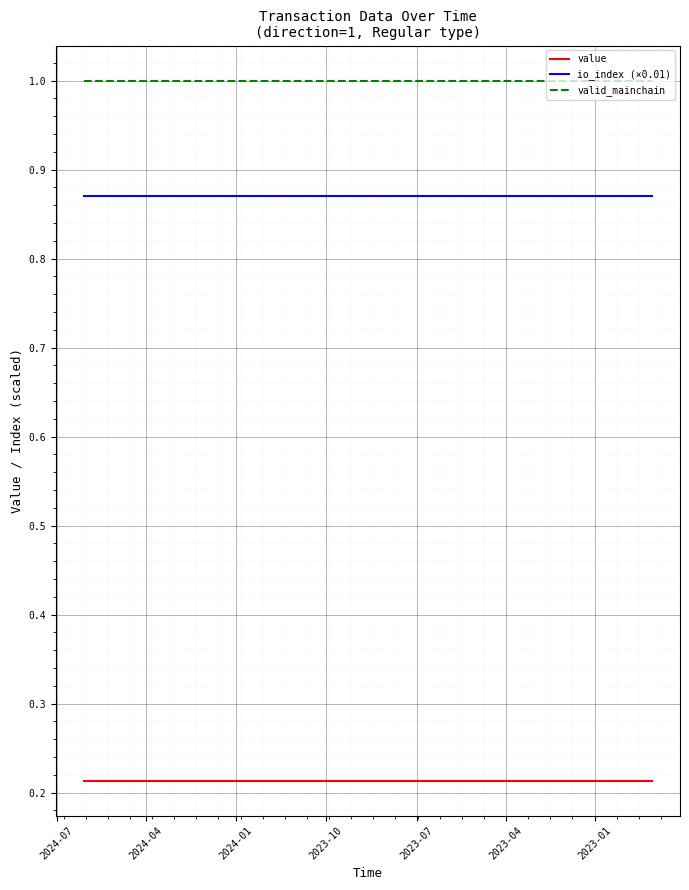

Reading left to right, extract all data points from this chart.

value: 0.2	0.2	0.2	0.2	0.2	0.2	0.2	0.2	0.2	0.2	0.2	0.2	0.2	0.2	0.2	0.2	0.2	0.2	0.2	0.2
io_index (×0.01): 0.9	0.9	0.9	0.9	0.9	0.9	0.9	0.9	0.9	0.9	0.9	0.9	0.9	0.9	0.9	0.9	0.9	0.9	0.9	0.9
valid_mainchain: 1.0	1.0	1.0	1.0	1.0	1.0	1.0	1.0	1.0	1.0	1.0	1.0	1.0	1.0	1.0	1.0	1.0	1.0	1.0	1.0